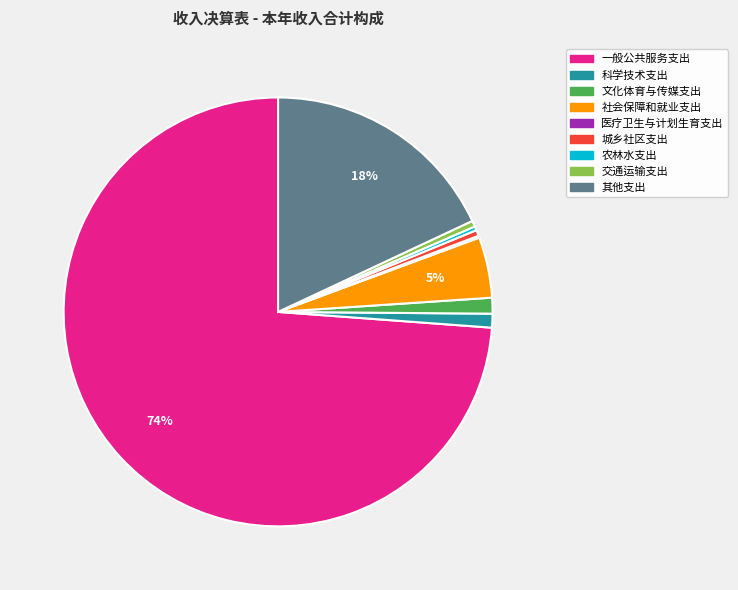

Which slice is the largest?

一般公共服务支出